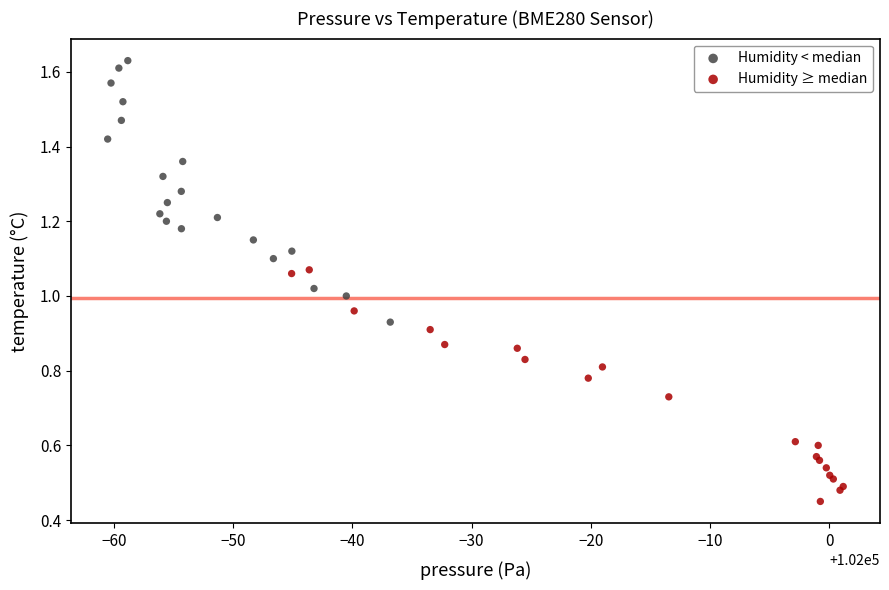

Which series contains the highest Y value?

Humidity < median